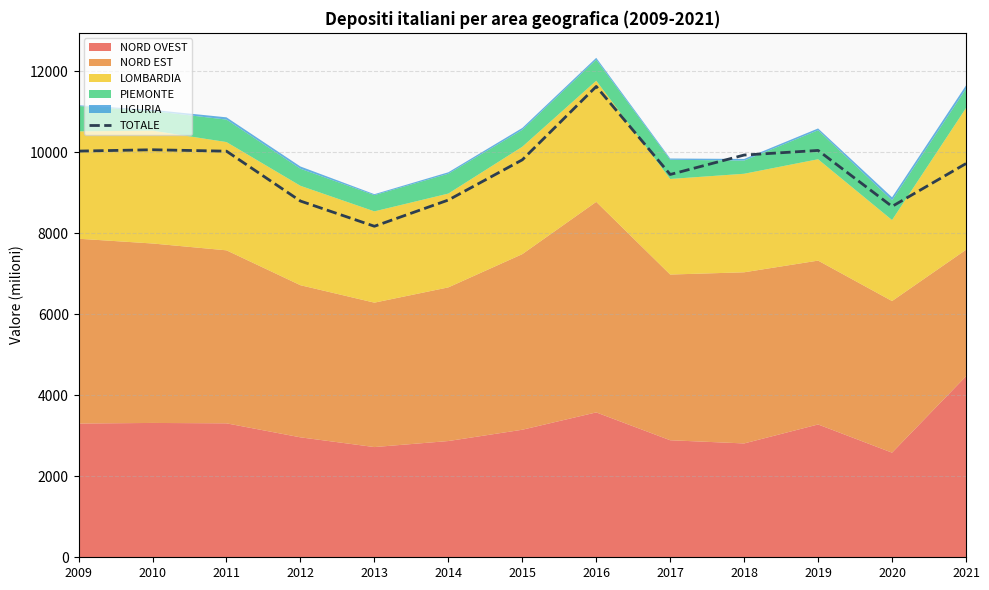

What is the maximum value shown in the chart?

11628.2